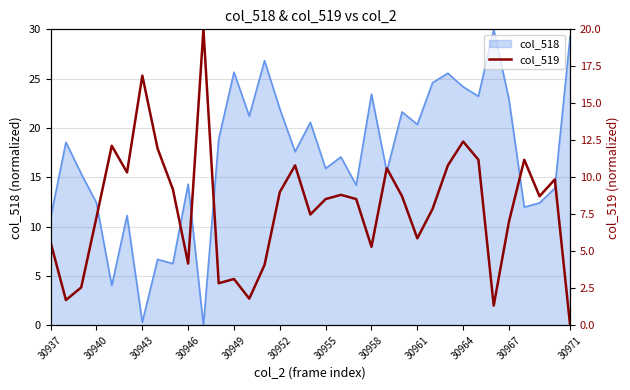

Is it true that col_518 equals 24.4 at 30946?

False